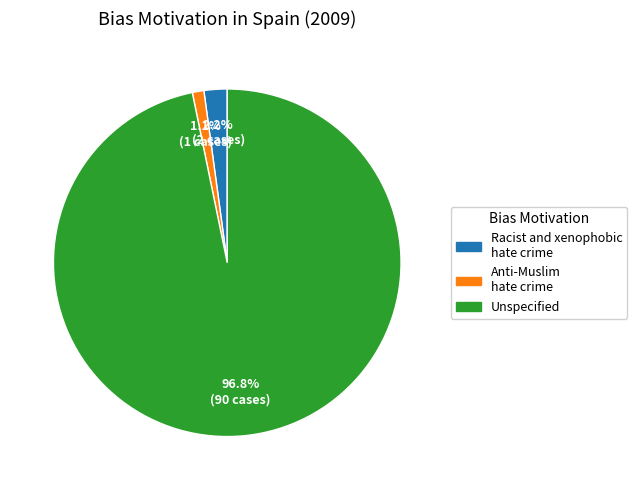

Which category accounts for the majority?

Unspecified